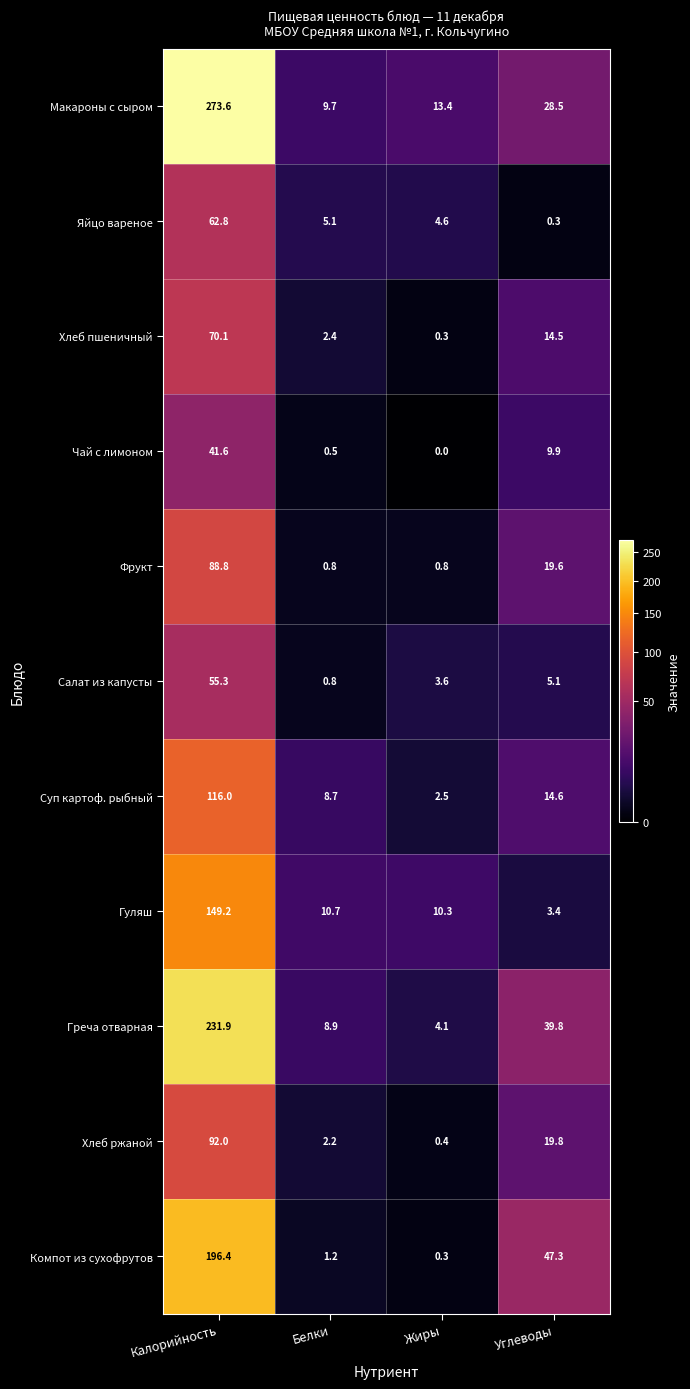

What is the difference between the maximum and minimum values in the Греча отварная series?

227.8